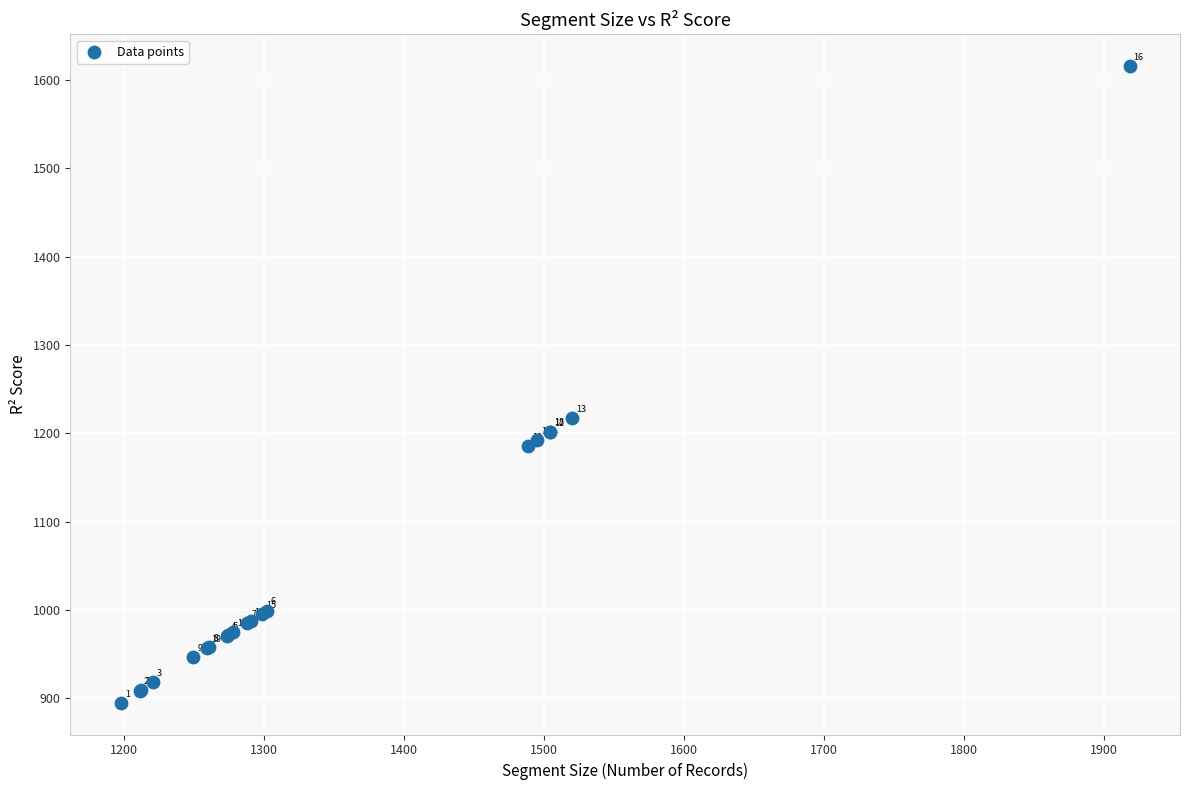

What Y value in the scatter plot is closest to 1255?

1217.4